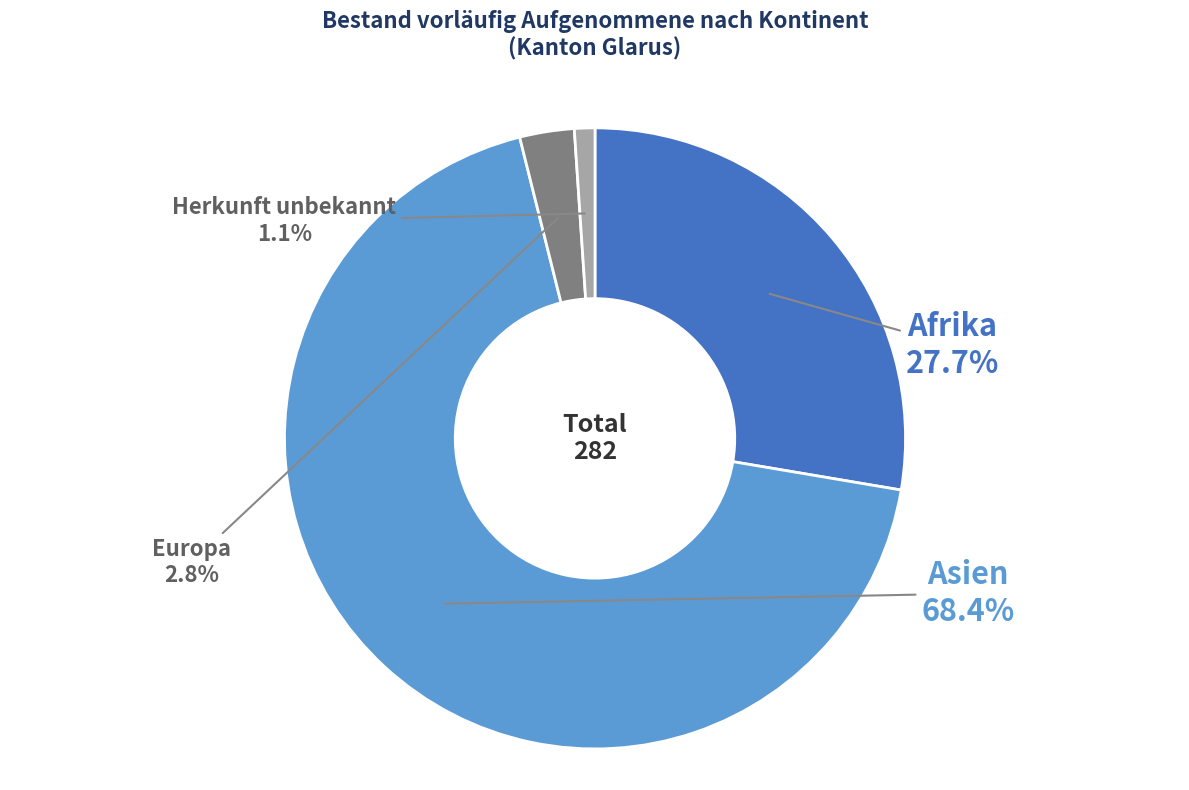

What is the smallest slice in the pie chart?

Herkunft unbekannt